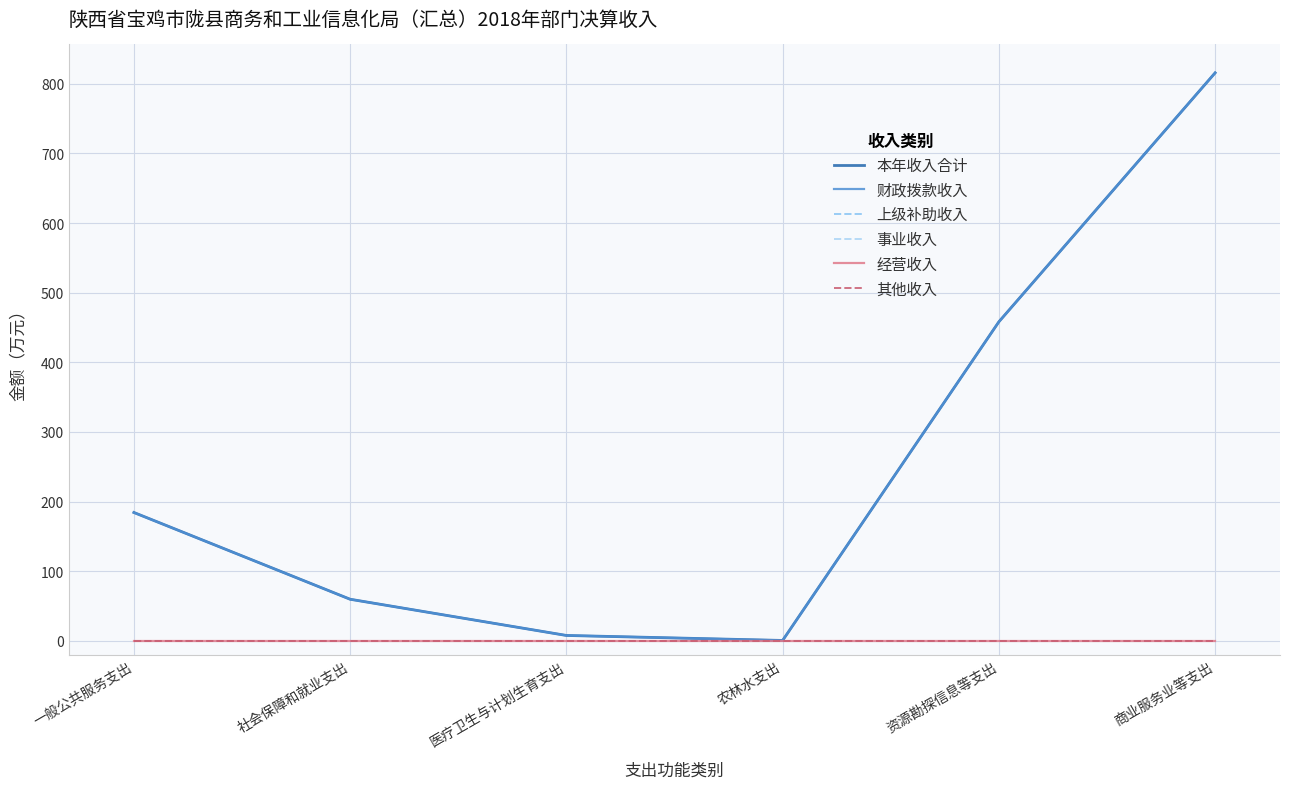

Reading left to right, extract all data points from this chart.

本年收入合计: 184.4	59.8	7.8	0.6	458.2	815.7
财政拨款收入: 184.4	59.8	7.8	0.6	458.2	815.7
上级补助收入: 0.0	0.0	0.0	0.0	0.0	0.0
事业收入: 0.0	0.0	0.0	0.0	0.0	0.0
经营收入: 0.0	0.0	0.0	0.0	0.0	0.0
其他收入: 0.0	0.0	0.0	0.0	0.0	0.0